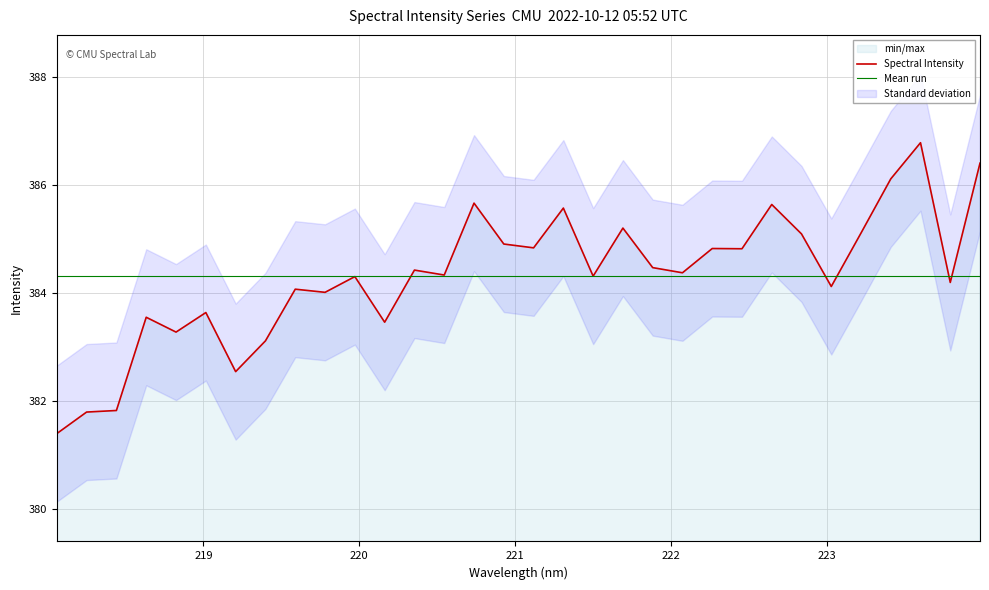

Which series ends up on top after the final intersection of Mean run and Spectral Intensity?

Spectral Intensity